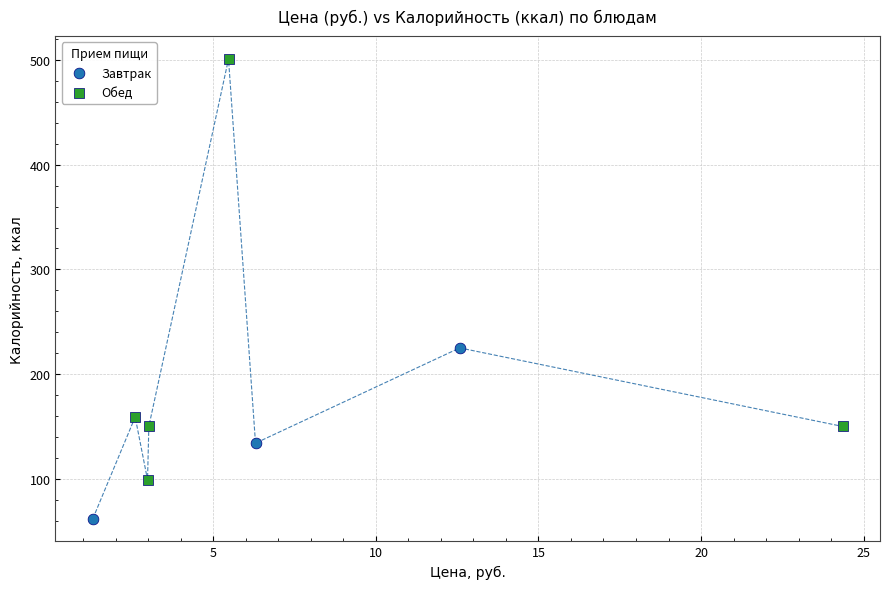

Which series has the widest spread of Y values?

Обед